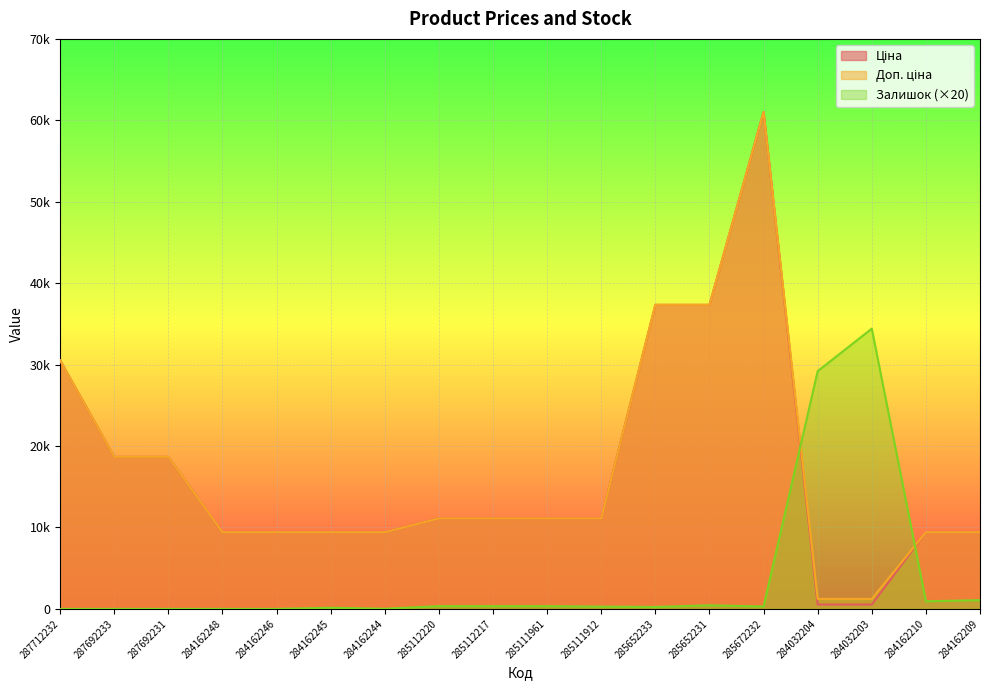

Which label corresponds to the smallest value in the chart?

287712232